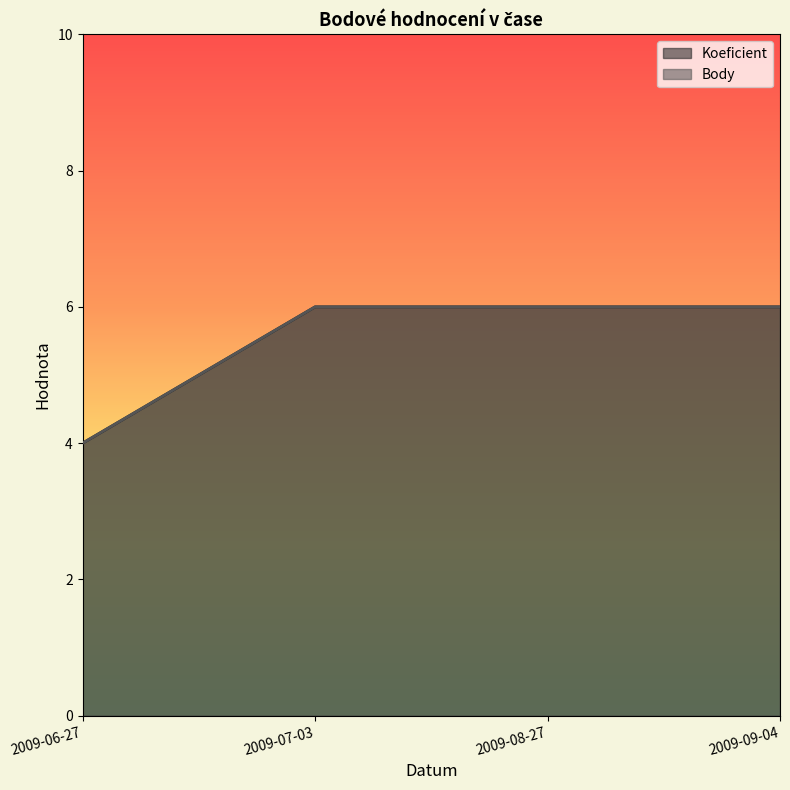

What are all the series names shown in the legend?

Koeficient, Body